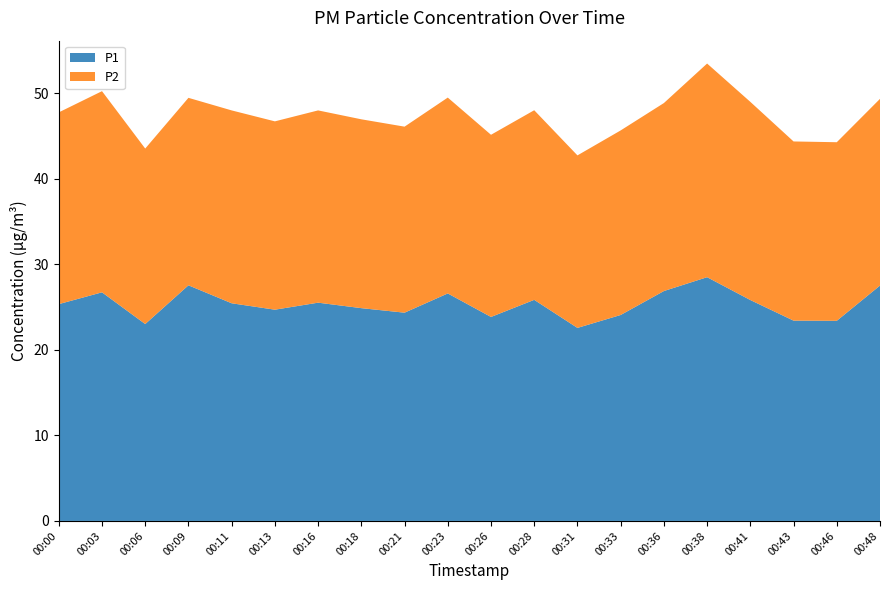

Reading right to left, what are all the values shown in this chart?

P1: 00:48=27.5	00:46=23.4	00:43=23.4	00:41=25.8	00:38=28.5	00:36=26.9	00:33=24.1	00:31=22.6	00:28=25.9	00:26=23.9	00:23=26.6	00:21=24.4	00:18=24.9	00:16=25.5	00:13=24.7	00:11=25.4	00:09=27.6	00:06=23.0	00:03=26.7	00:00=25.4
P2: 00:48=21.8	00:46=20.9	00:43=20.9	00:41=23.2	00:38=25.0	00:36=22.0	00:33=21.6	00:31=20.2	00:28=22.2	00:26=21.3	00:23=22.9	00:21=21.8	00:18=22.1	00:16=22.5	00:13=22.0	00:11=22.6	00:09=21.9	00:06=20.5	00:03=23.5	00:00=22.4